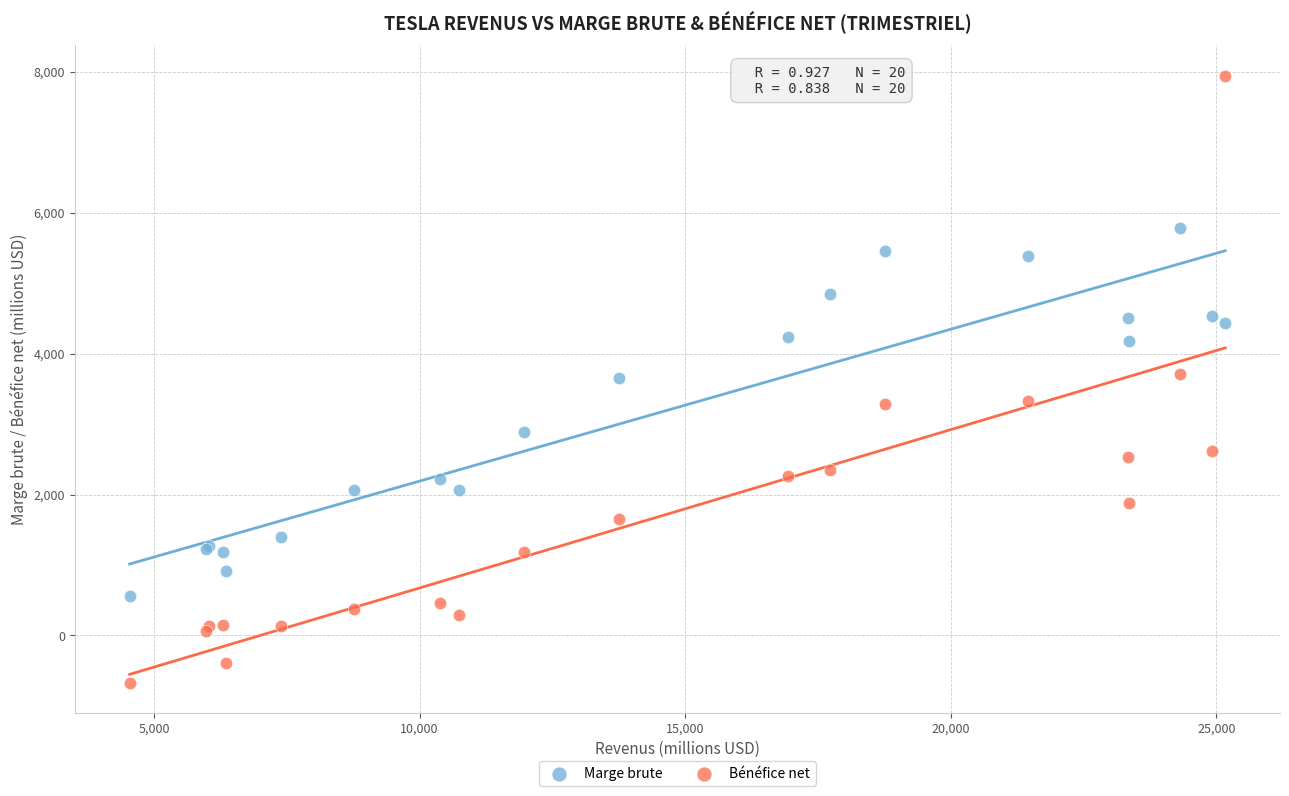

What is the X range (max minus min) for the scatter plot?

20626